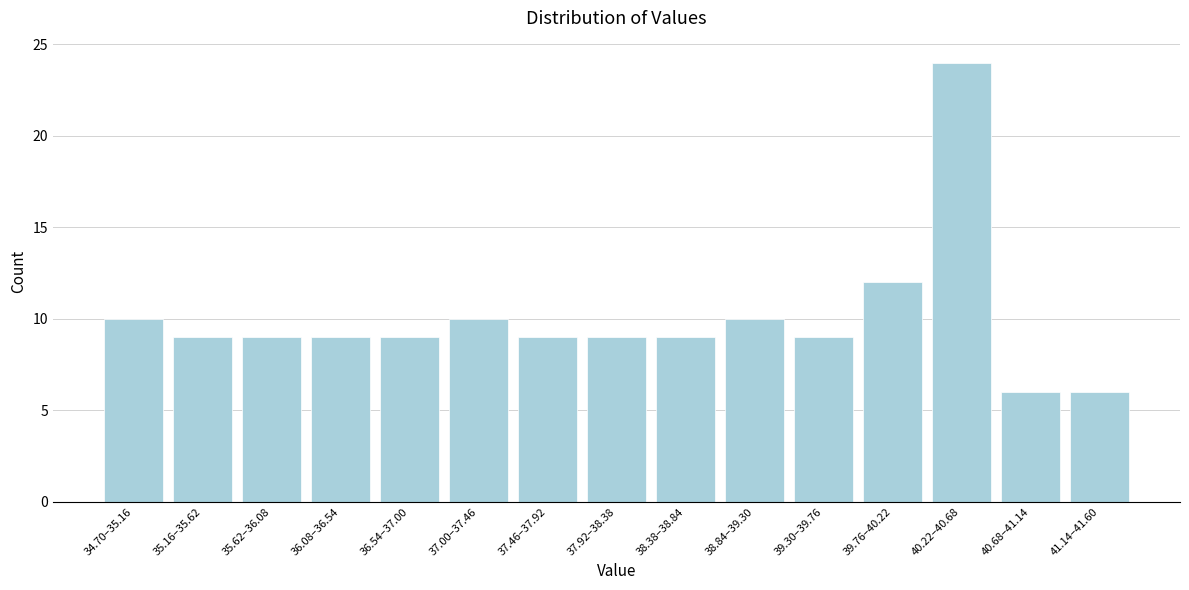

Reading left to right, what are all the values shown in this chart?

10	9	9	9	9	10	9	9	9	10	9	12	24	6	6